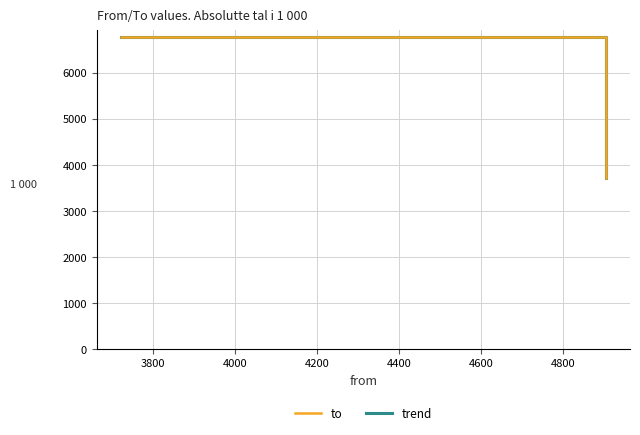

Rank the series by their maximum value, from highest to lowest.

to, trend